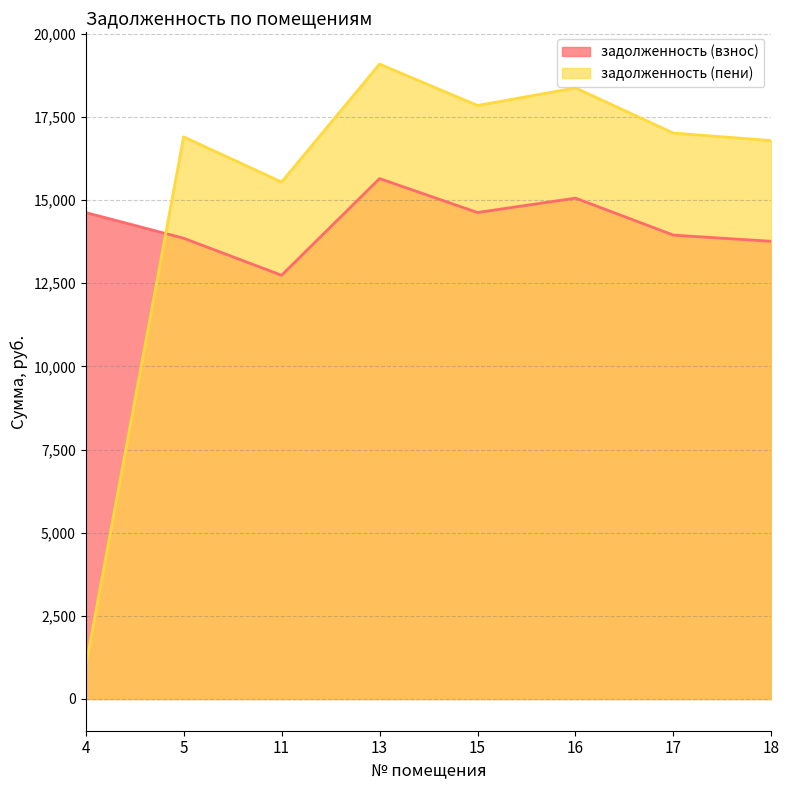

What is the value of the задолженность (взнос) point at the 2nd from the left?

13854.0